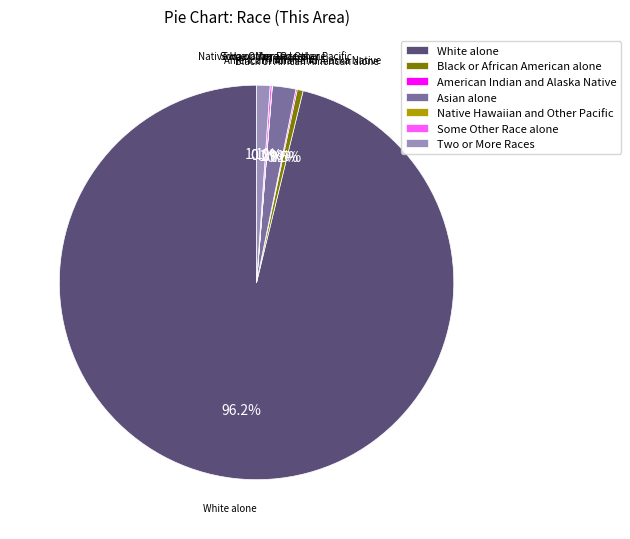

Is there any slice that represents more than half of the pie?

Yes